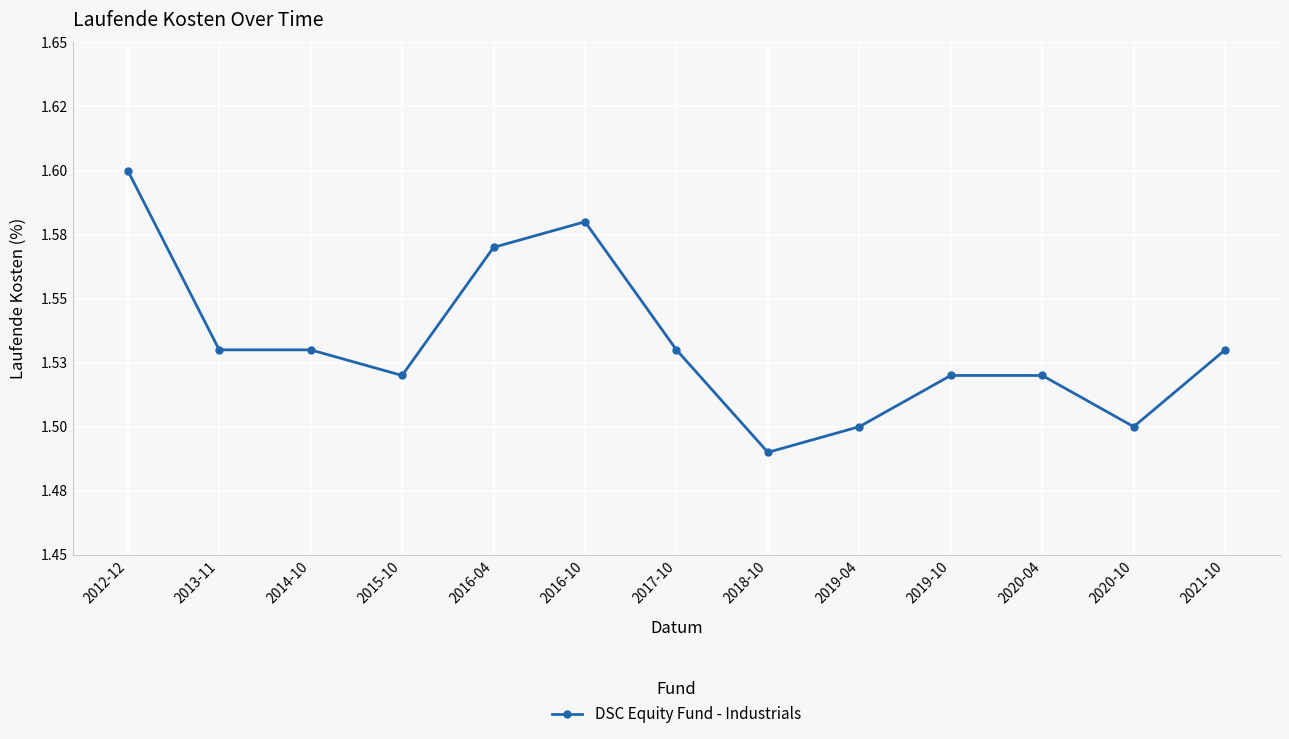

The value at 2017-10 is 1.5. True or false?

True